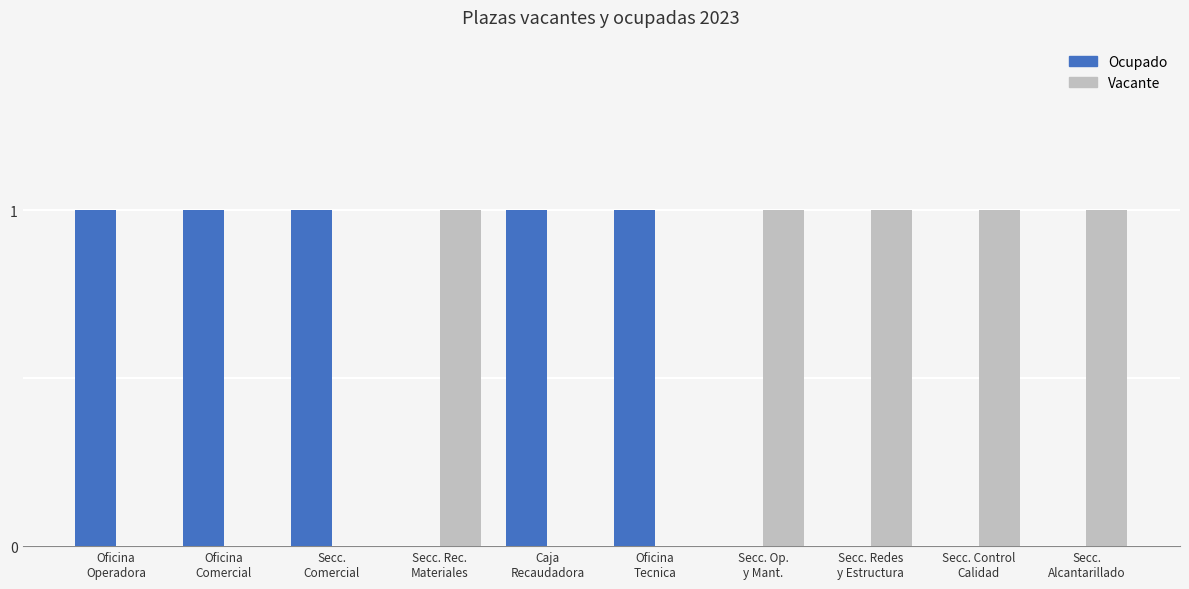

Count the Vacante values in the range 0 to 1.

10